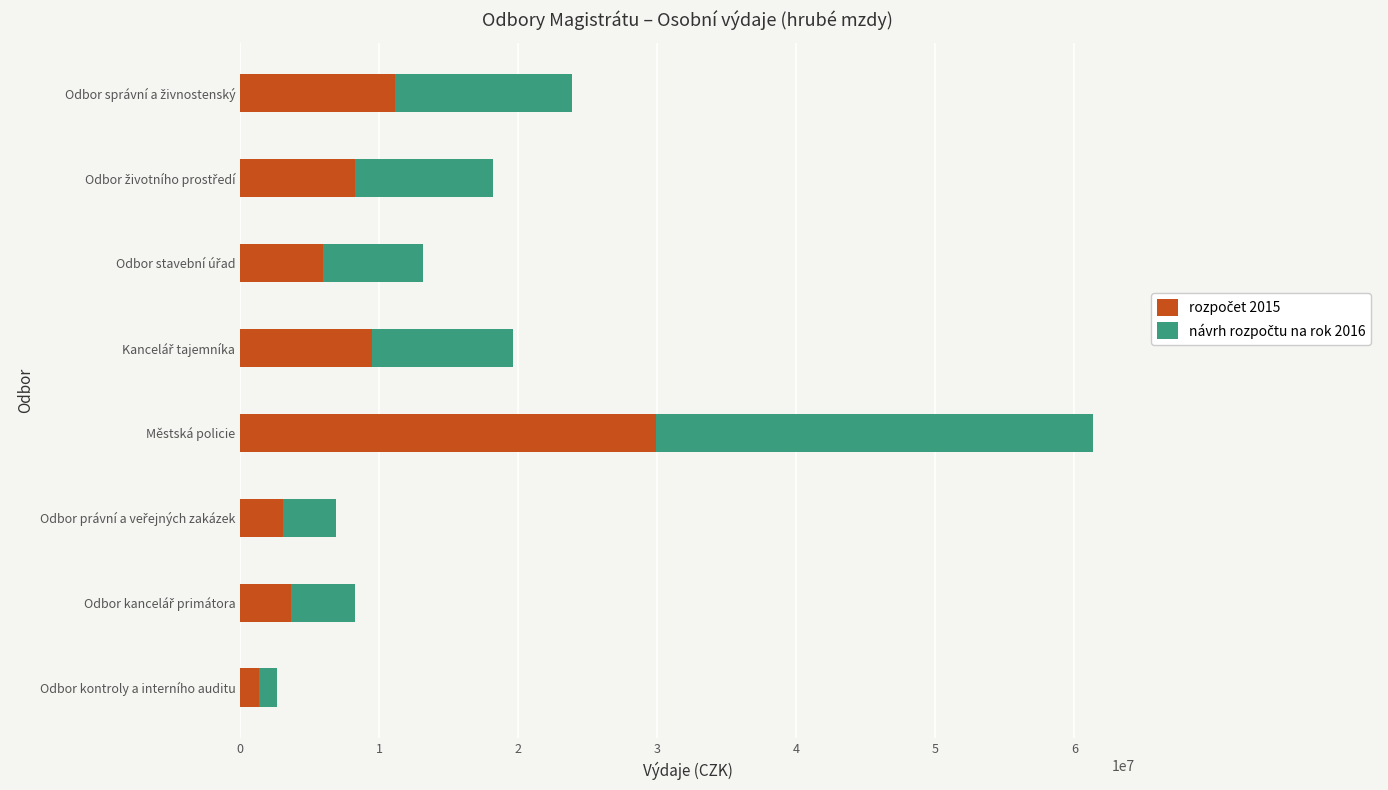

At which category is the sum across all series the highest?

Městská policie